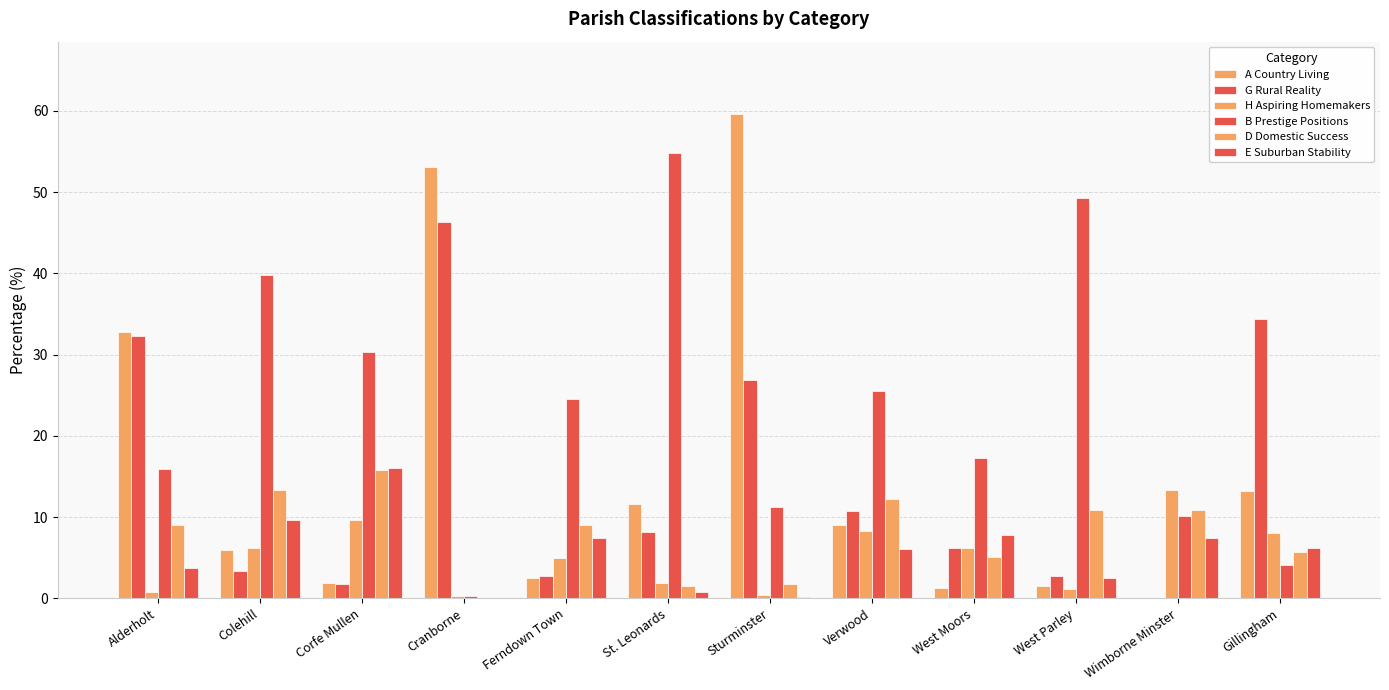

Count the number of data series in this chart.

6